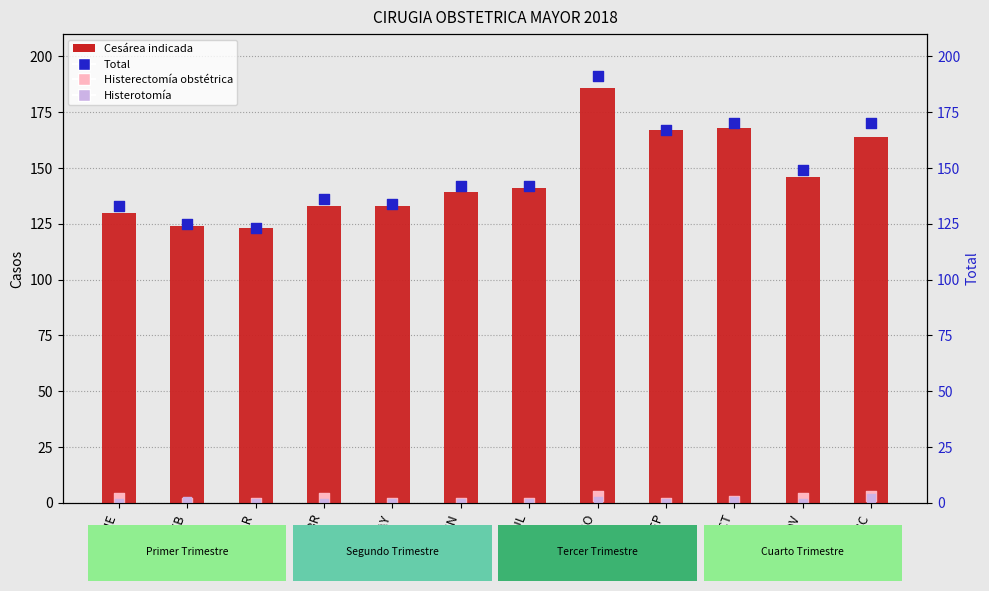

What is the total value across all series at JUN?

281